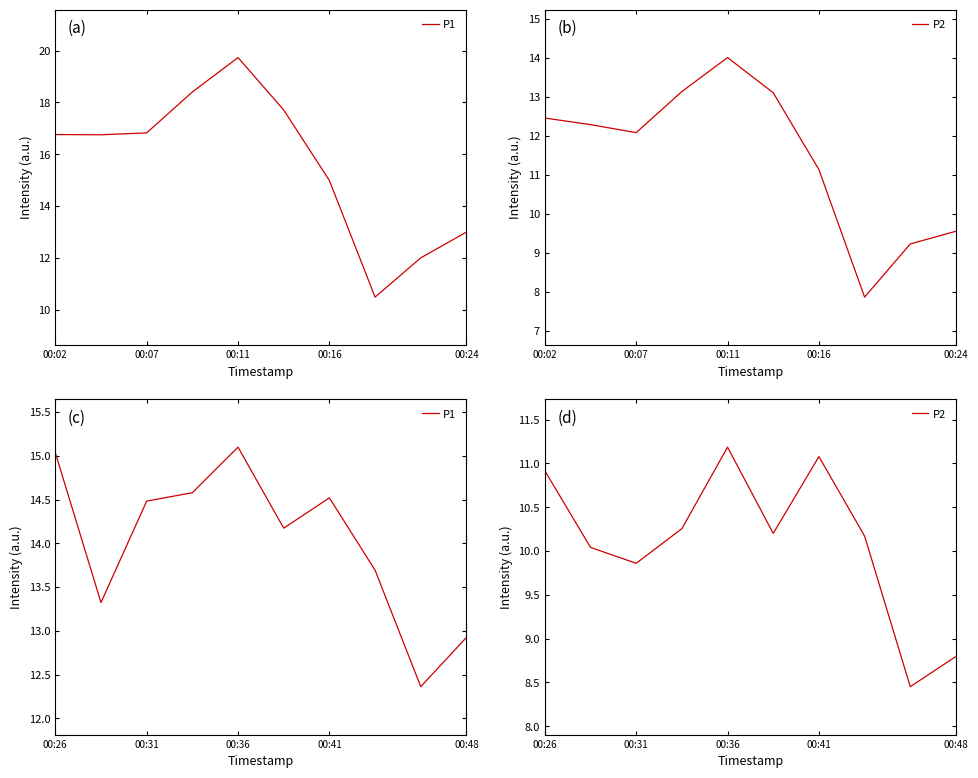

Rank the series by their average value, from highest to lowest.

P1, P2